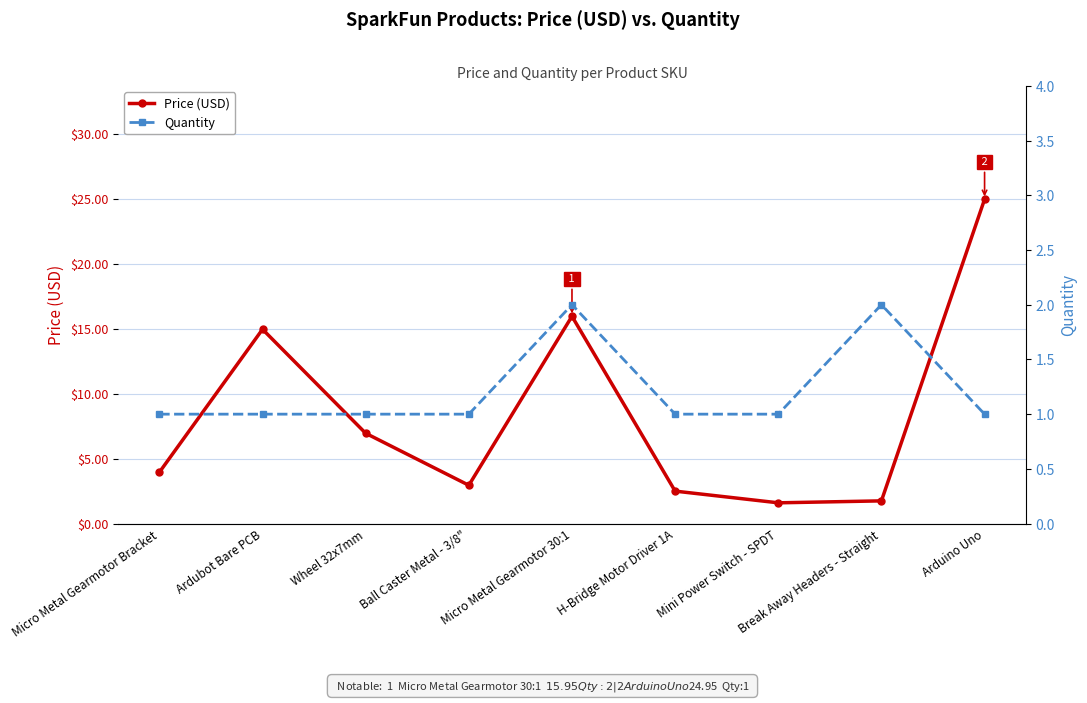

What are all the series names shown in the legend?

Price (USD), Quantity